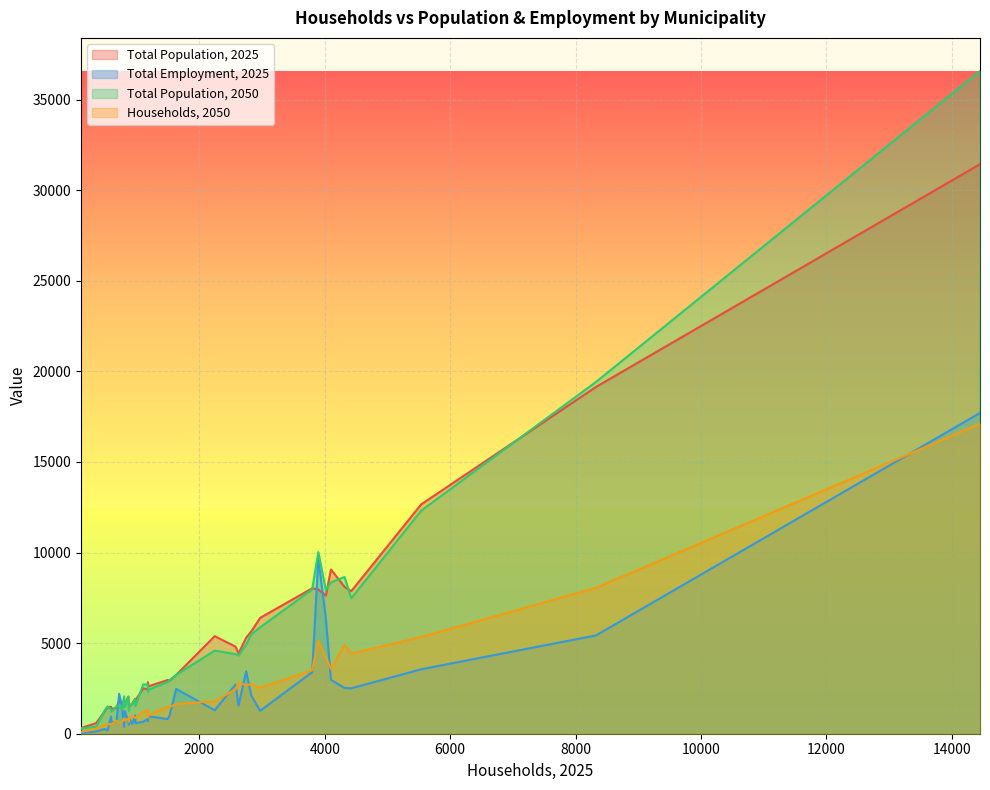

What is the maximum value shown in the chart?

36573